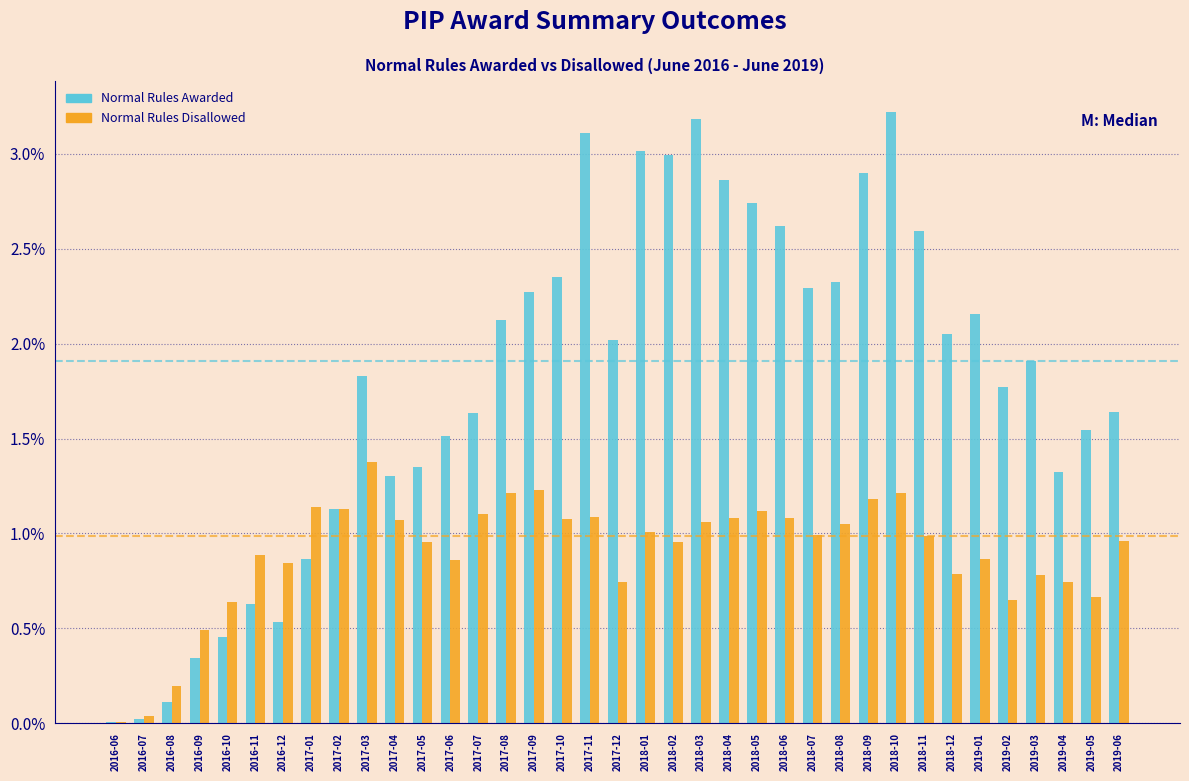

Is the value of Normal Rules Awarded at 2018-06 greater than the value of Normal Rules Disallowed at 2017-08?

Yes